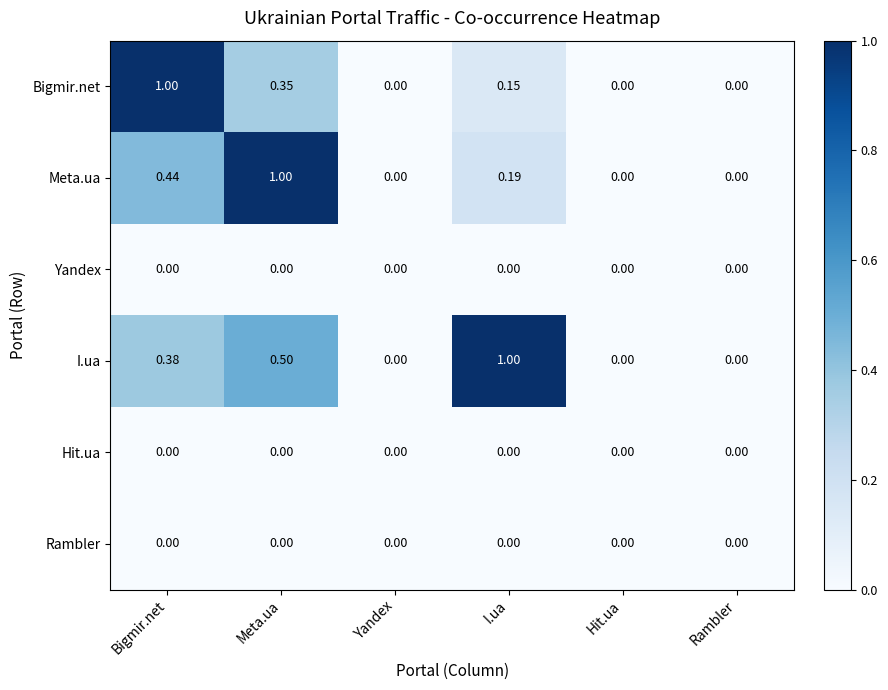

Which series has the largest total across all categories?

I.ua